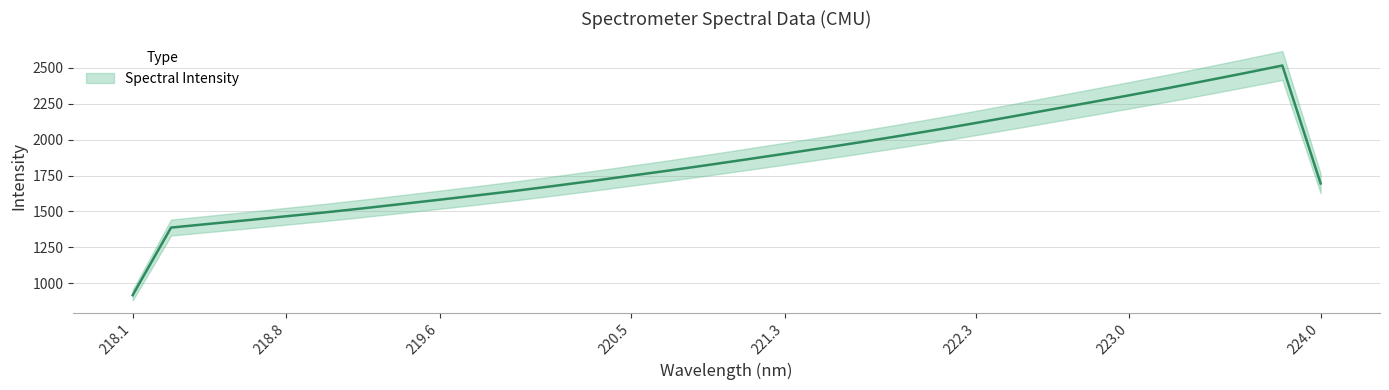

Does the chart display data point markers on the line(s)?

No